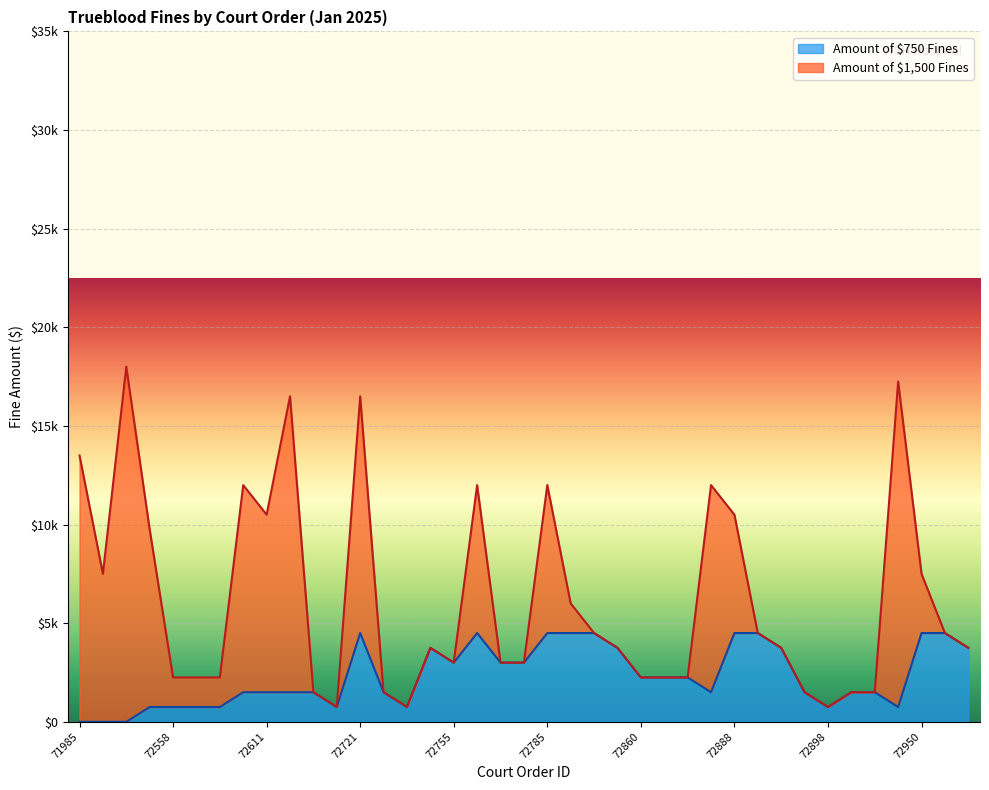

True or false: the data shows 2250 at 72884.

True